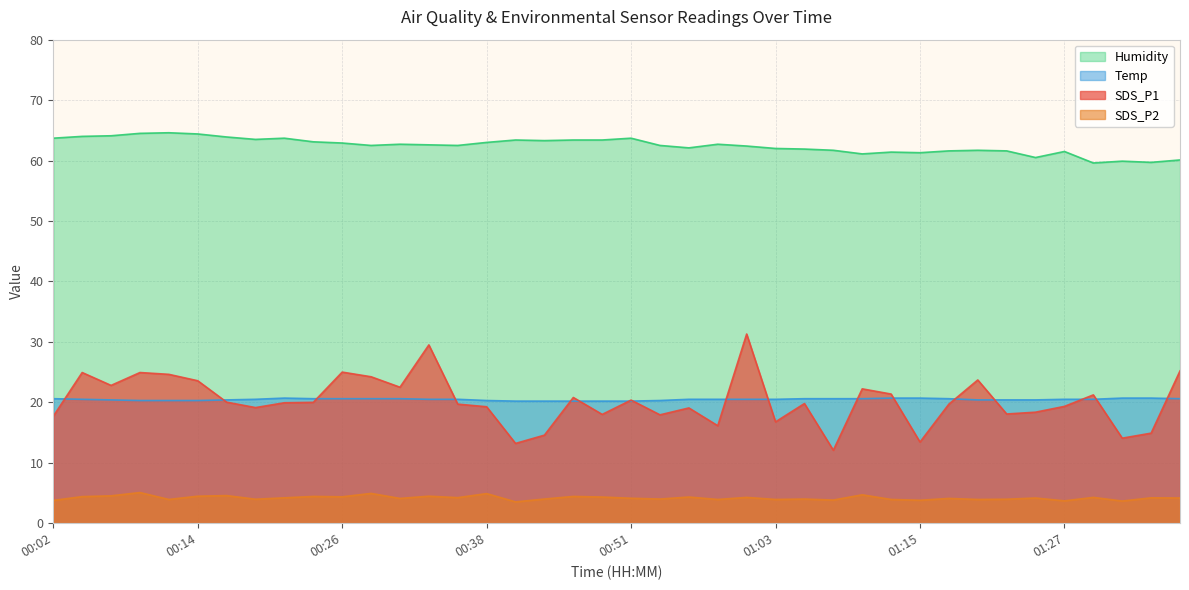

True or false: Humidity has more than 2 interior local peaks.

True